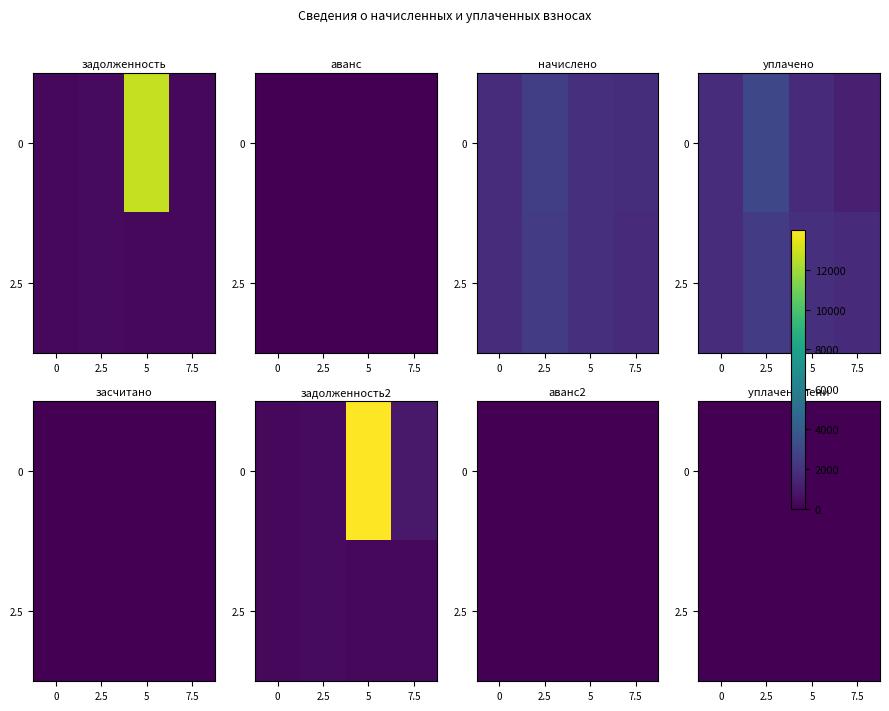

Is the value of 2.5 at 0 greater than the value of 0 at 0?

Yes